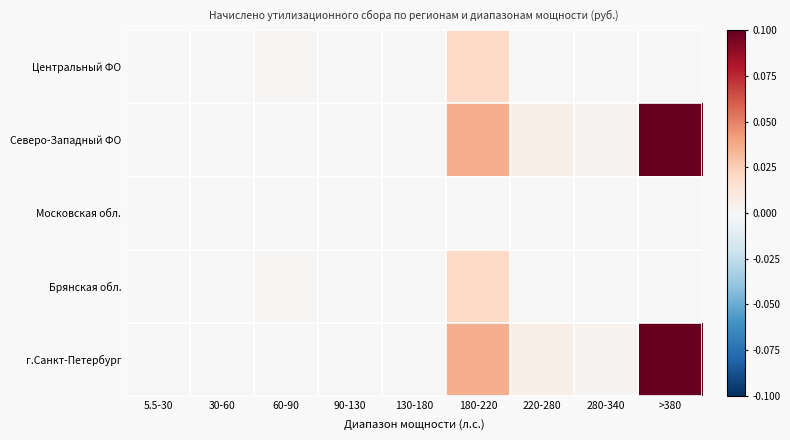

Which has a higher value, 220-280 or 90-130?

90-130